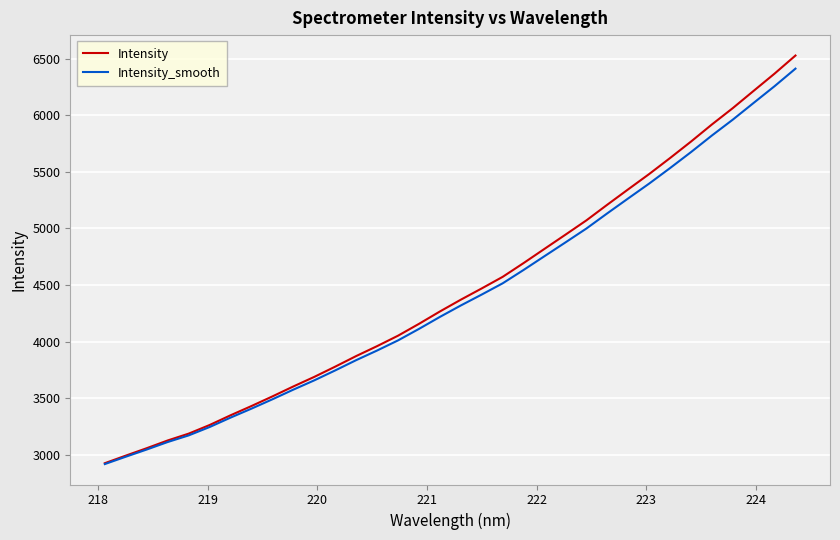

Which series has the widest spread of values?

Intensity